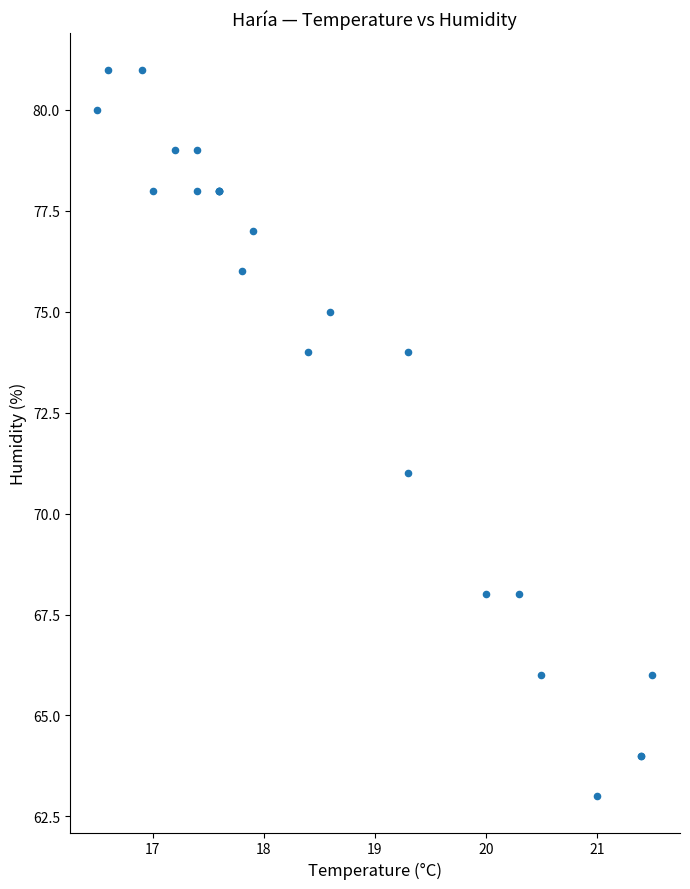

What Y value in the scatter plot is closest to 72?

71